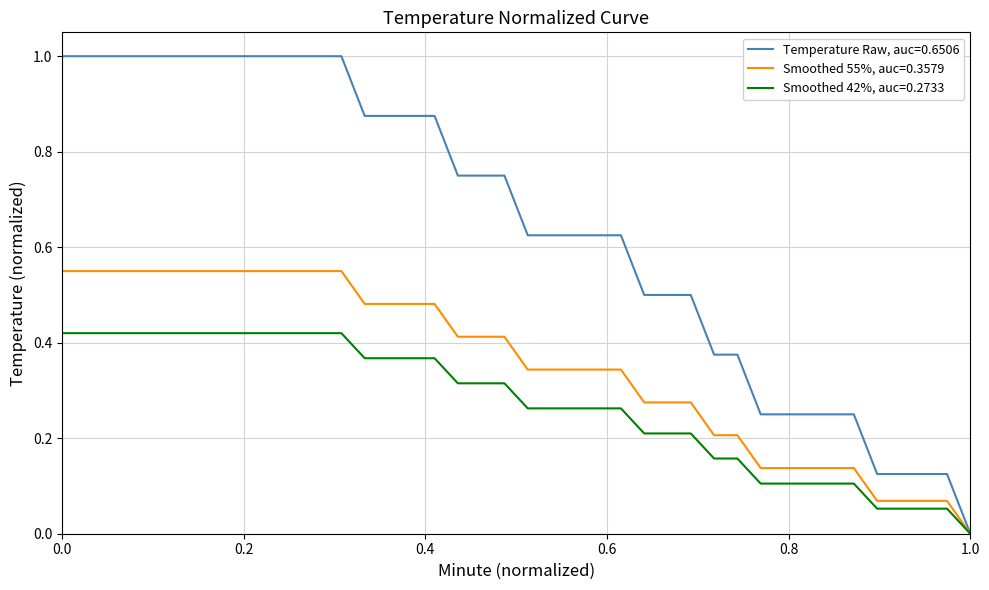

Which series has the largest total across all categories?

Temperature Raw, auc=0.6506